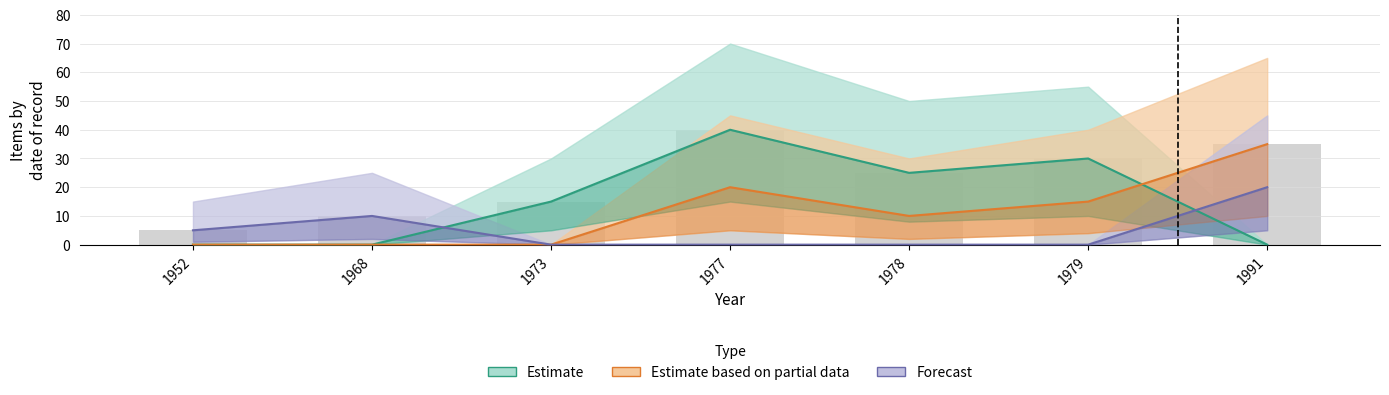

Rank the series at 1978 from highest to lowest value.

Estimate, Estimate based on partial data, Forecast